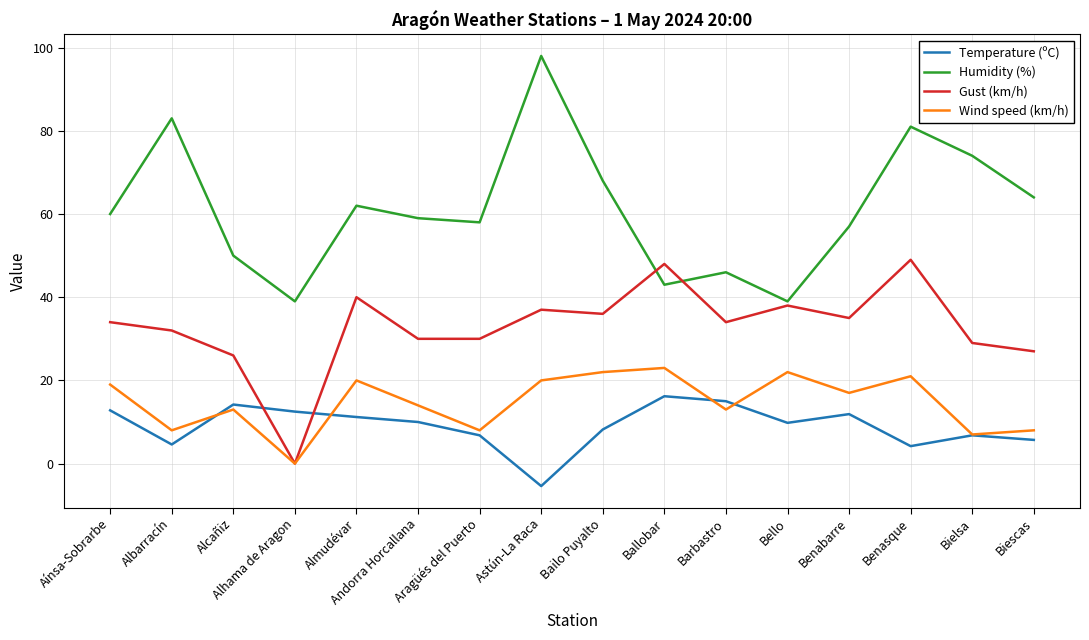

What is the maximum value for Wind speed (km/h)?

23.0